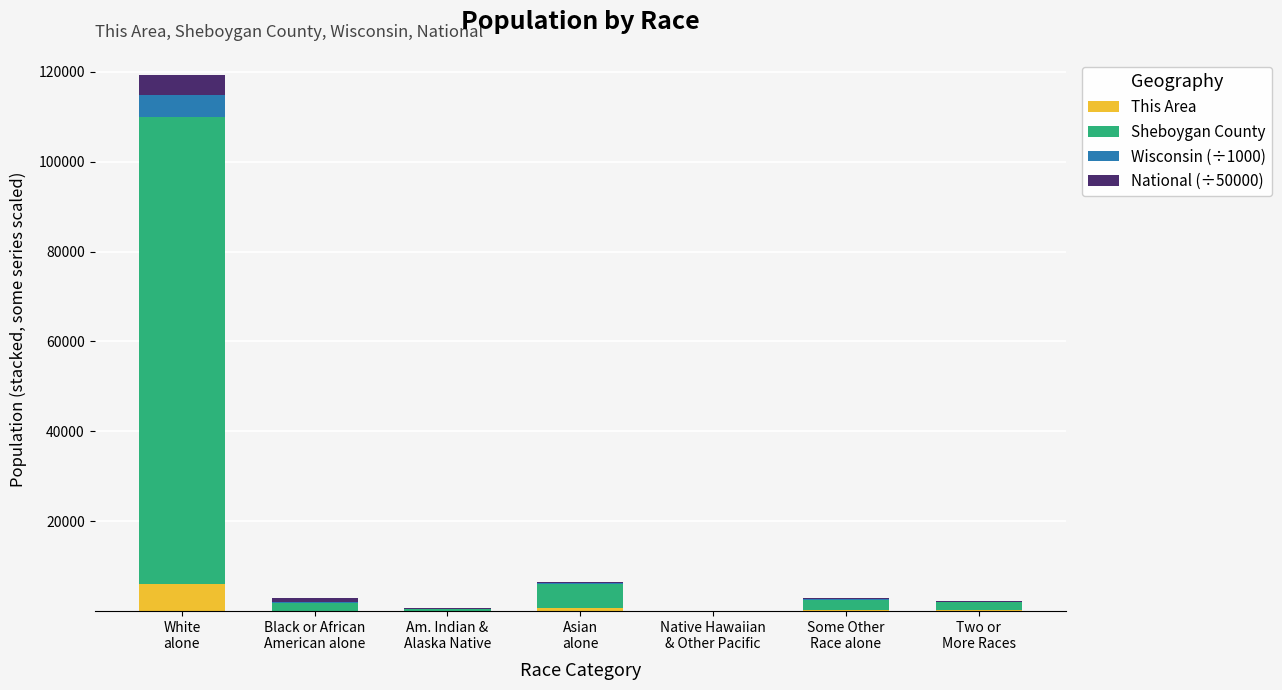

What is the sum of all This Area values?

7111.0